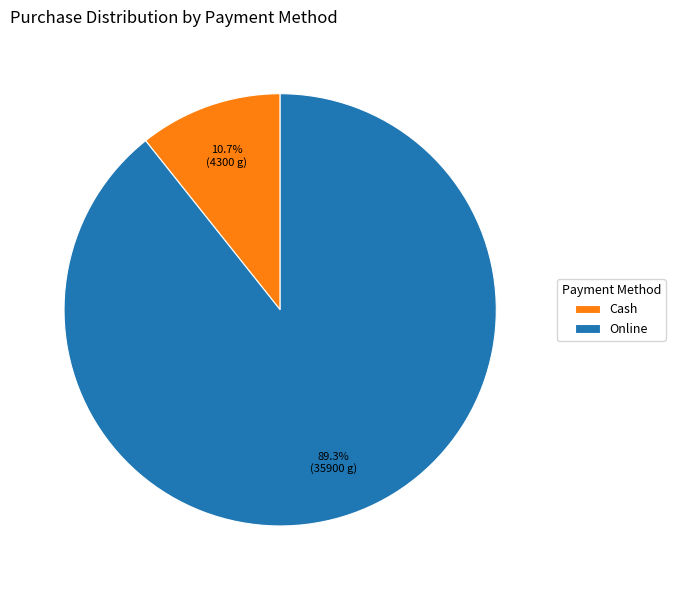

Which has a higher value, Cash or Online?

Online